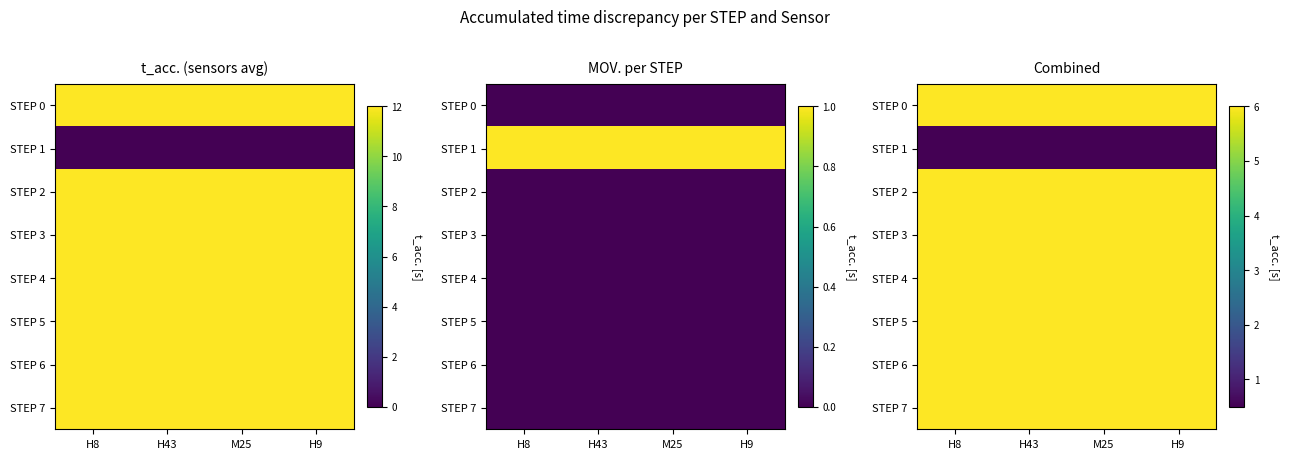

At H9, list the series in order from smallest to largest.

STEP 1, STEP 0, STEP 2, STEP 3, STEP 4, STEP 5, STEP 6, STEP 7